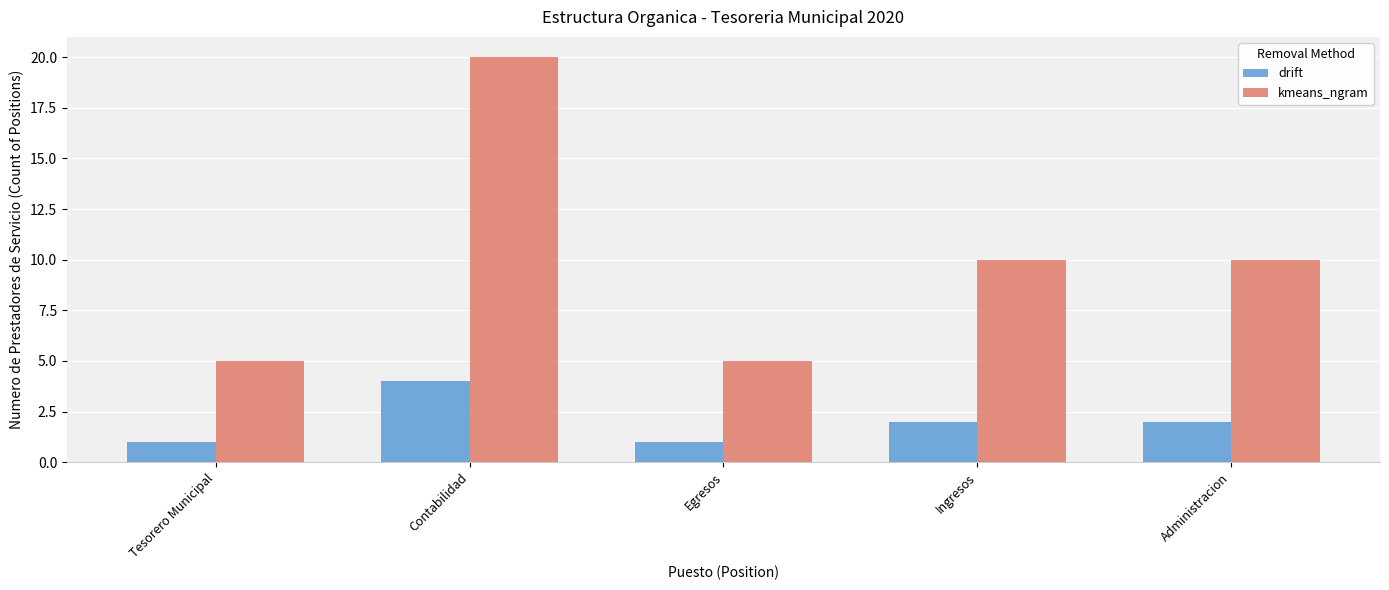

At which label does drift first exceed 2?

Contabilidad